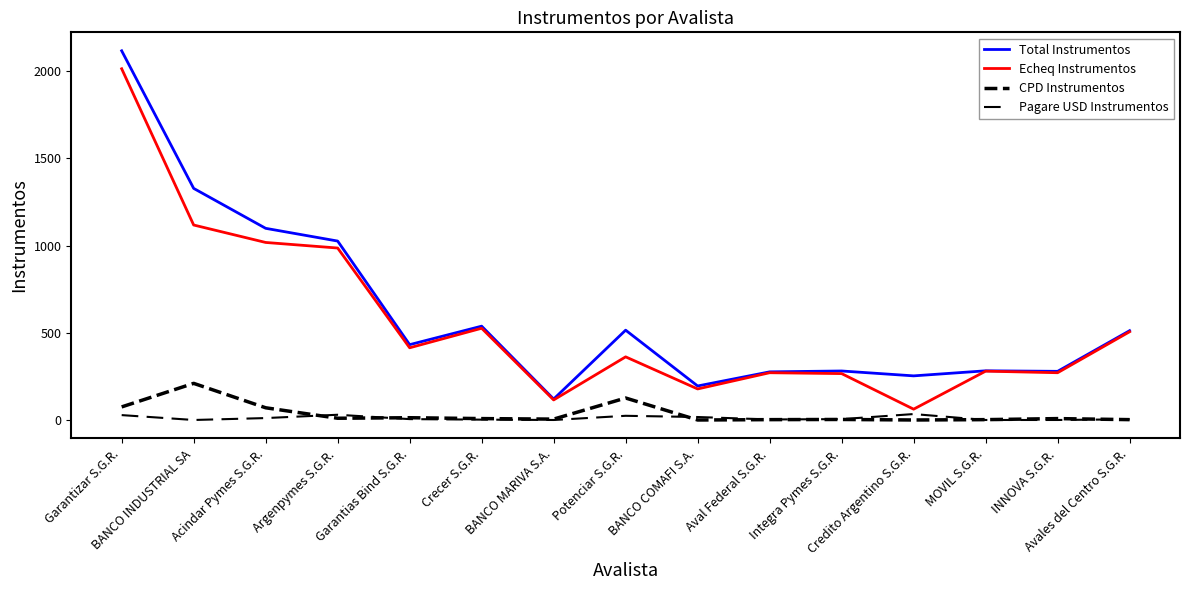

Does the chart display data point markers on the line(s)?

No